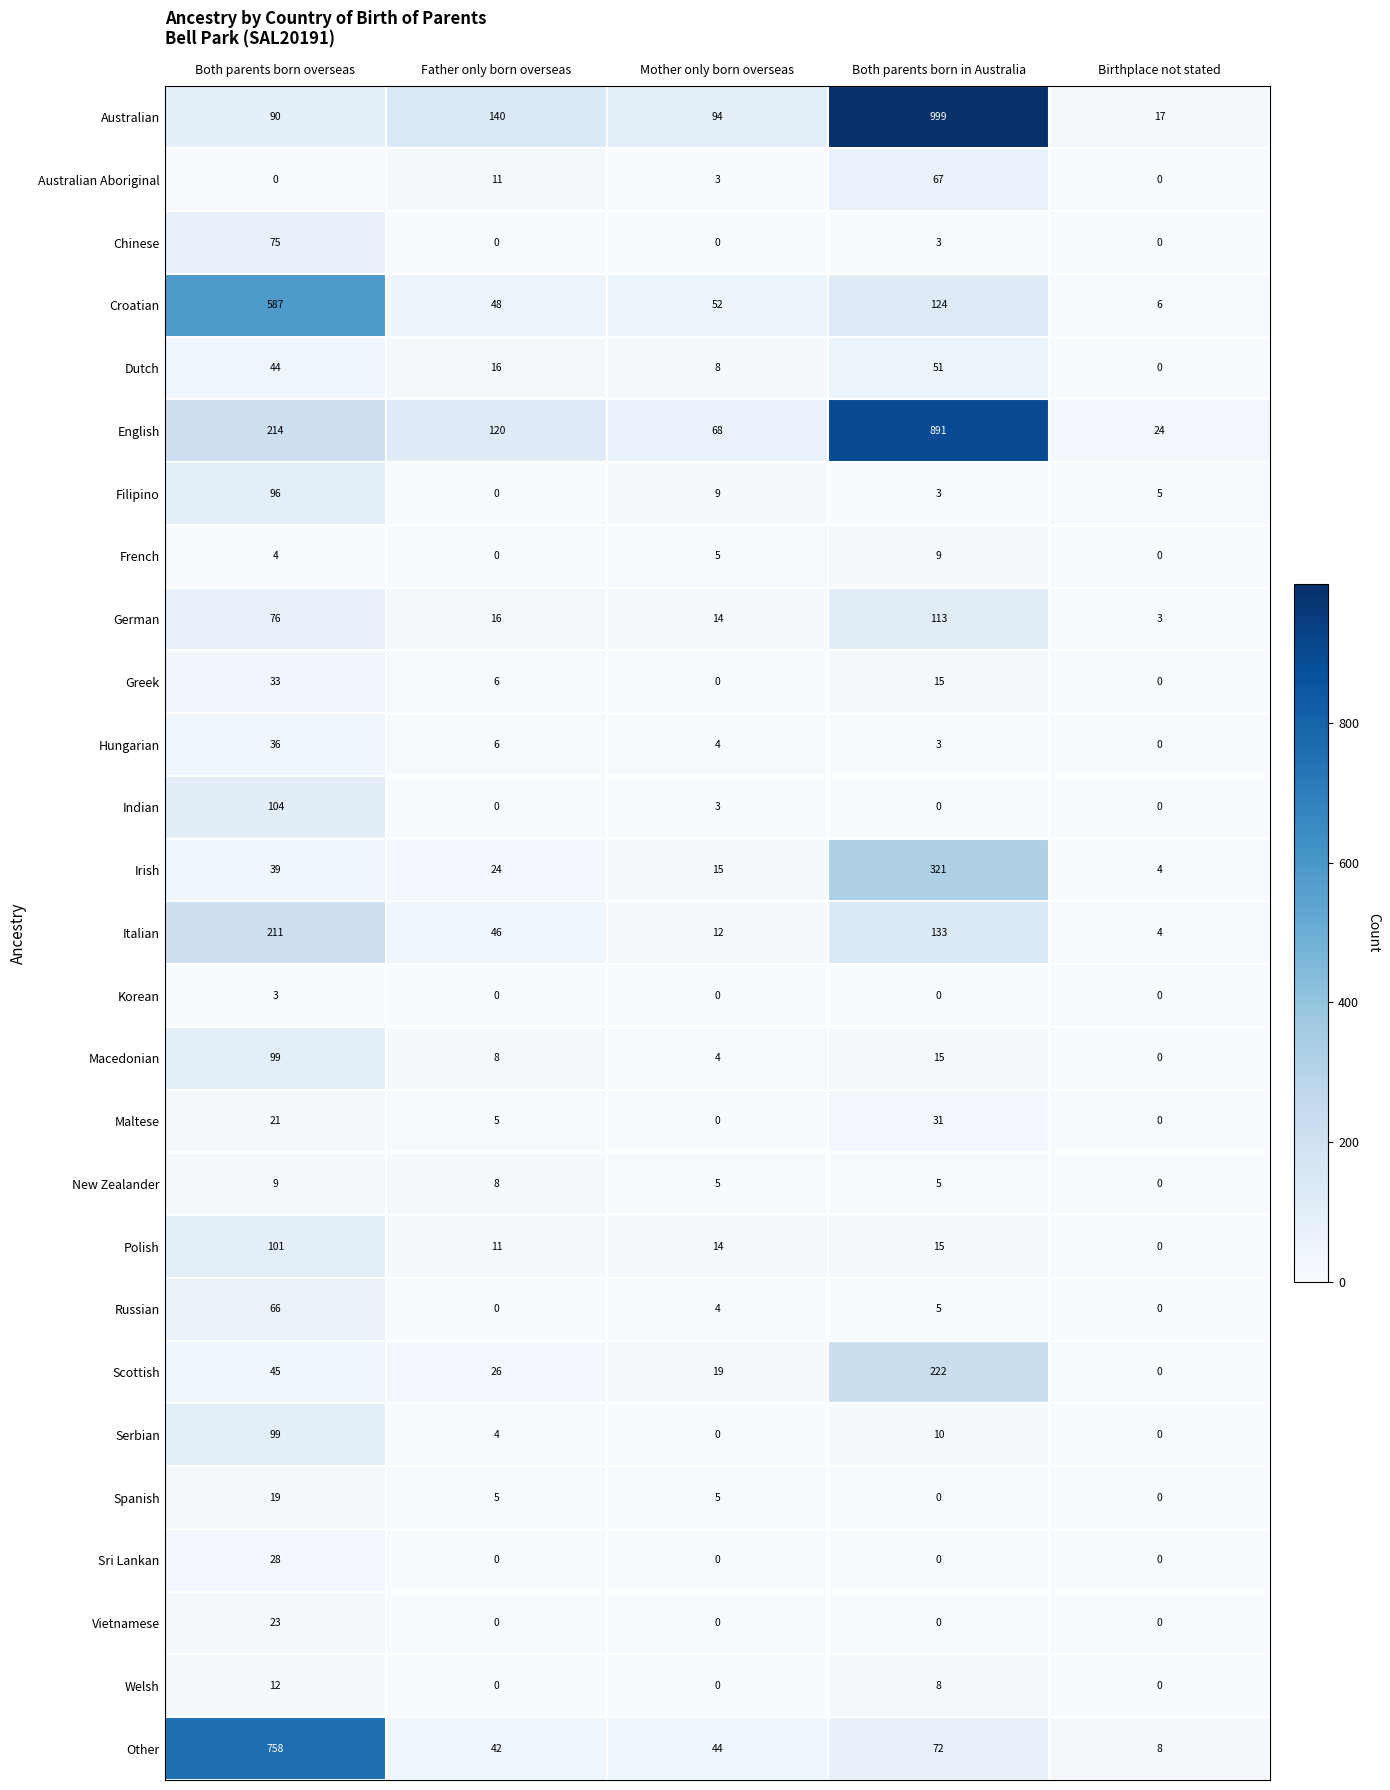

Which series has the widest spread of values?

Australian